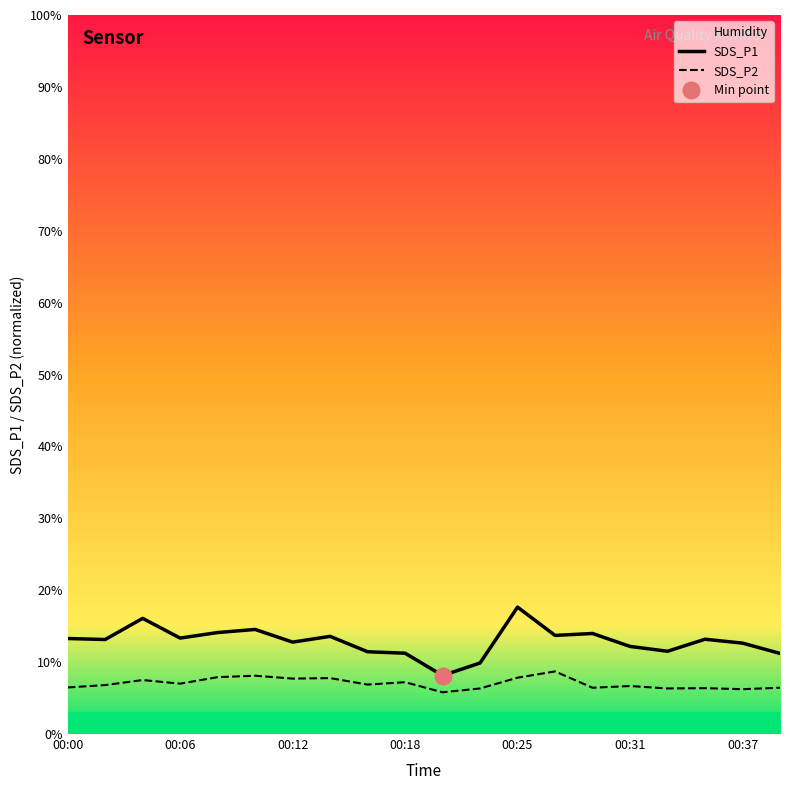

What is the difference between the maximum and second lowest values in the SDS_P2 series?

2.5